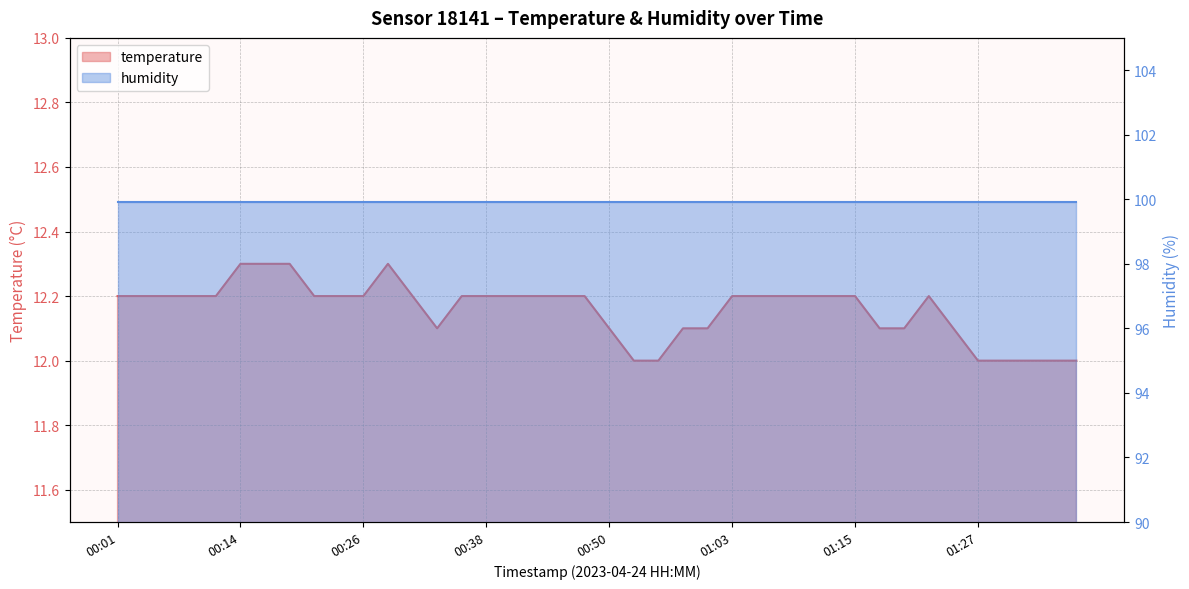

What is the average value?

12.2